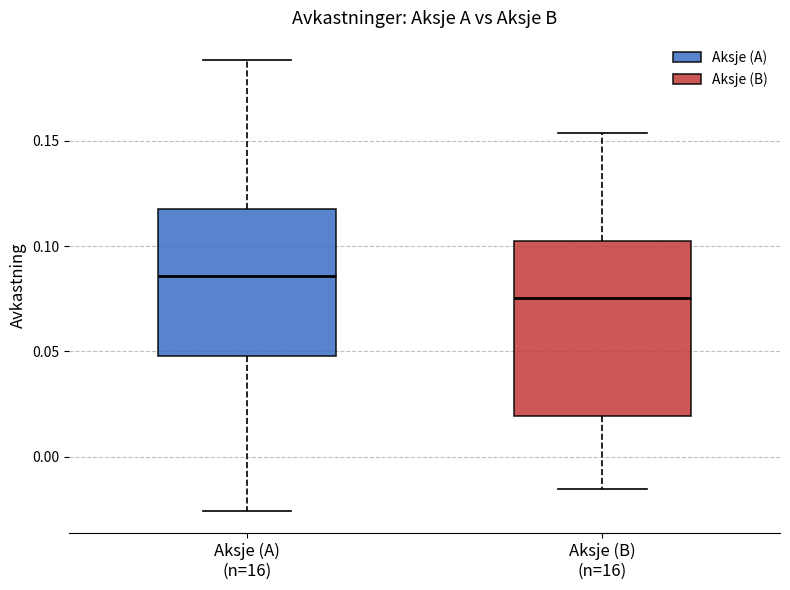

Comparing the boxes themselves (not the whiskers), which one is the tallest?

Aksje (B) (n=16)